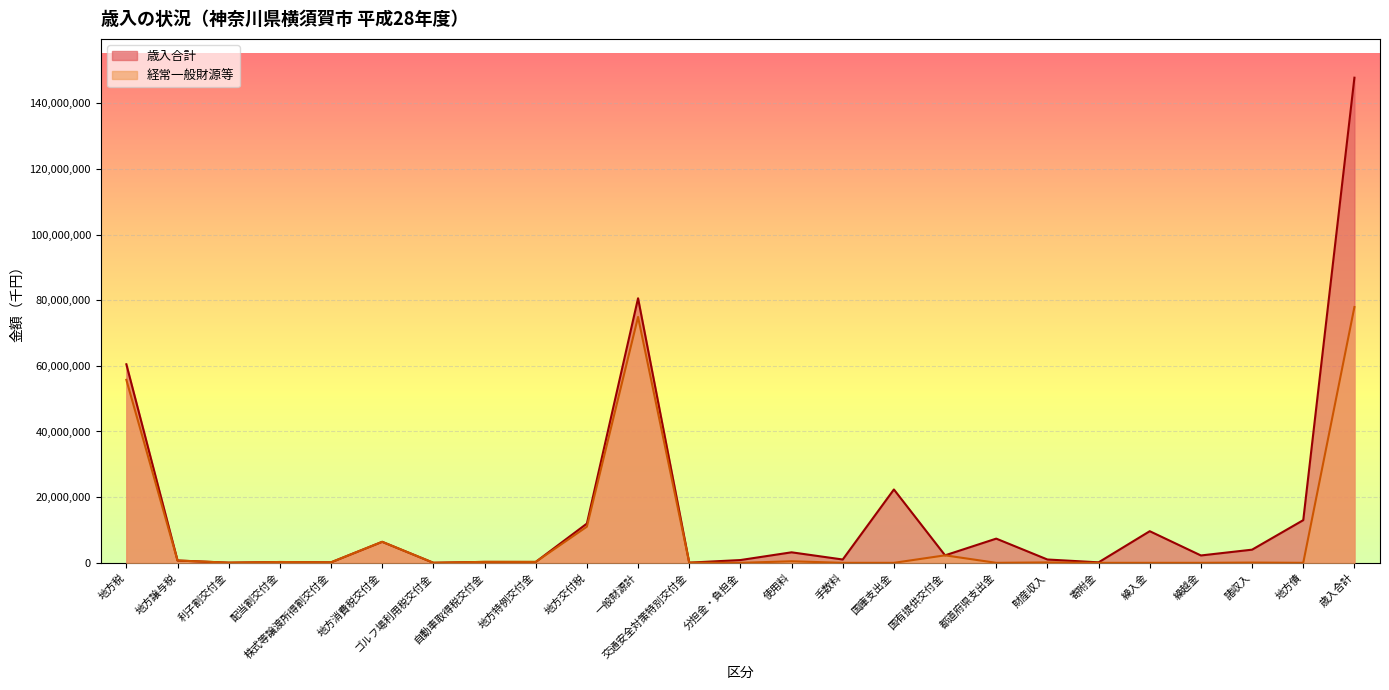

Which series has the largest range (max minus min)?

歳入合計